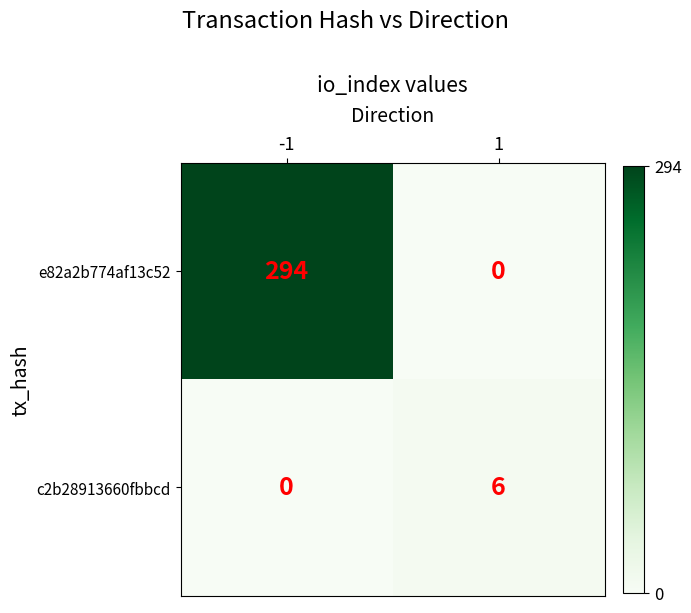

What is the average value of the e82a2b774af13c52 series?

147